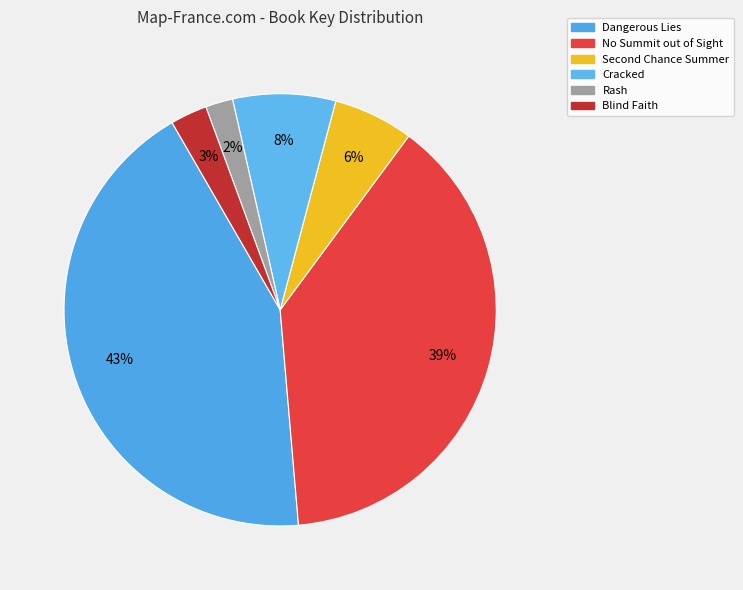

Which category has the biggest portion of the pie?

Dangerous Lies